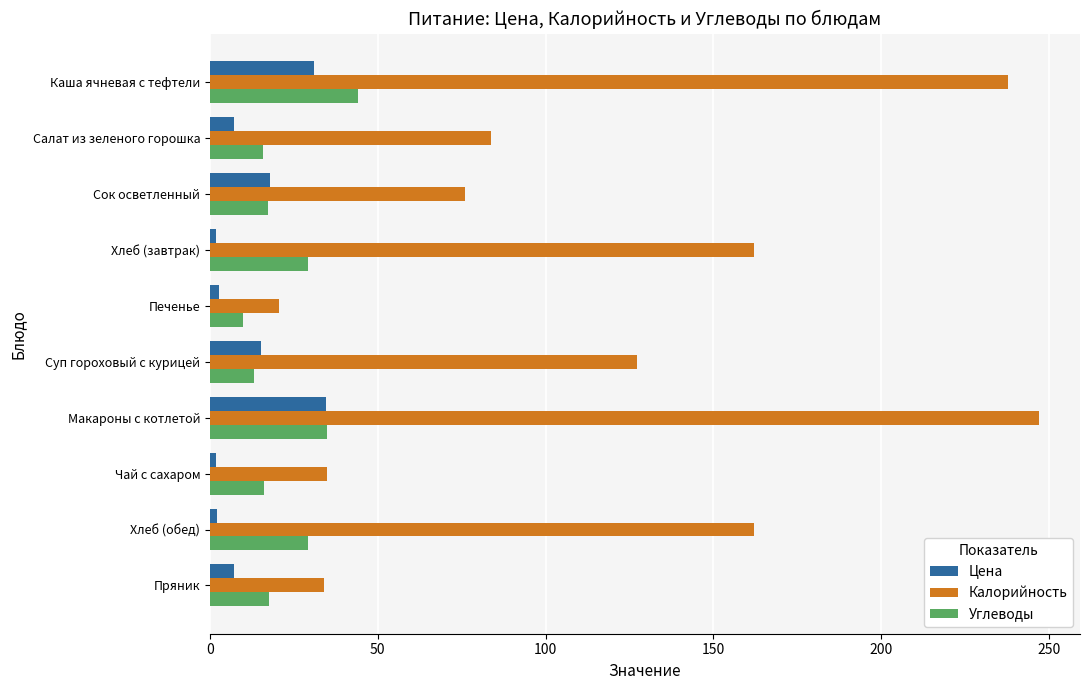

Which series has the largest range (max minus min)?

Калорийность